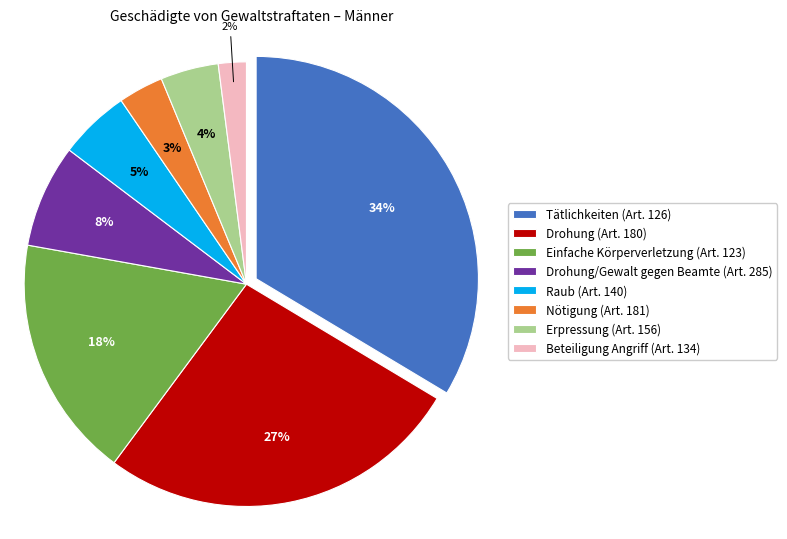

True or false: Einfache Körperverletzung (Art. 123) accounts for 18% of the total.

True